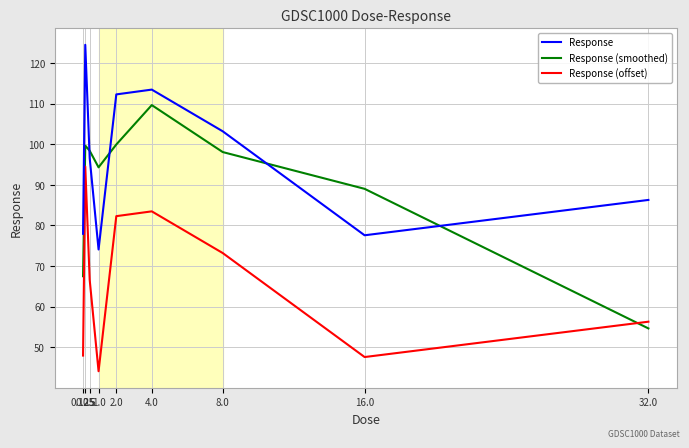

True or false: Response (offset) and Response cross at least once.

False